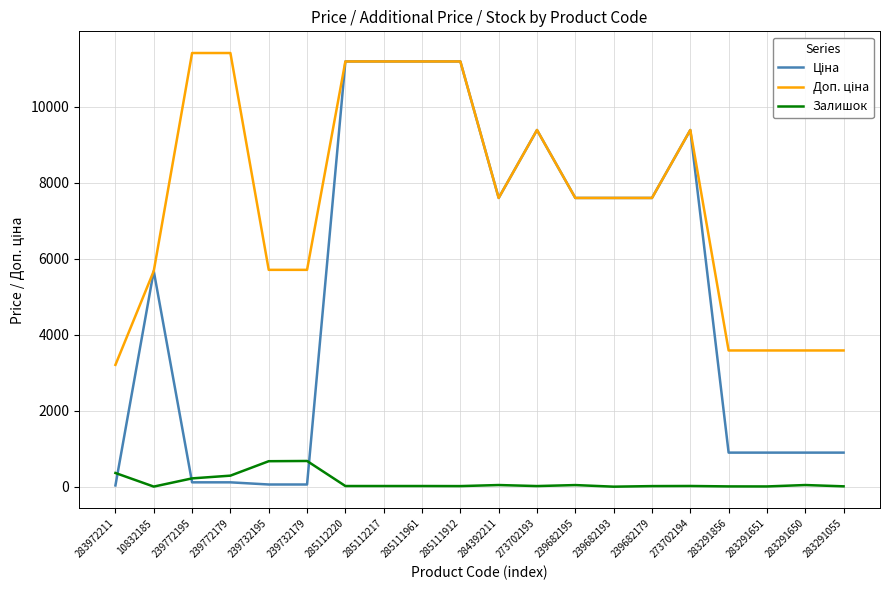

What is the difference between the highest and lowest values at 239682193?

7596.5